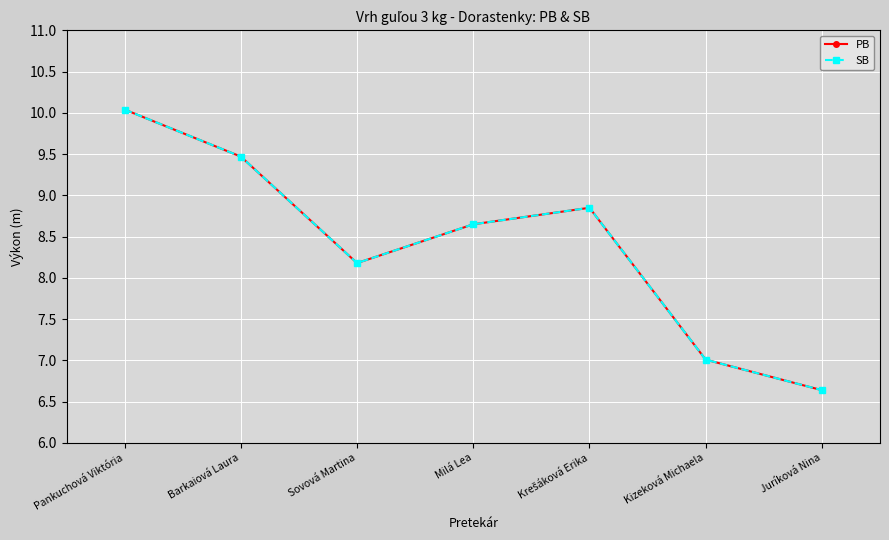

Is this an area chart (filled region under the line)?

No